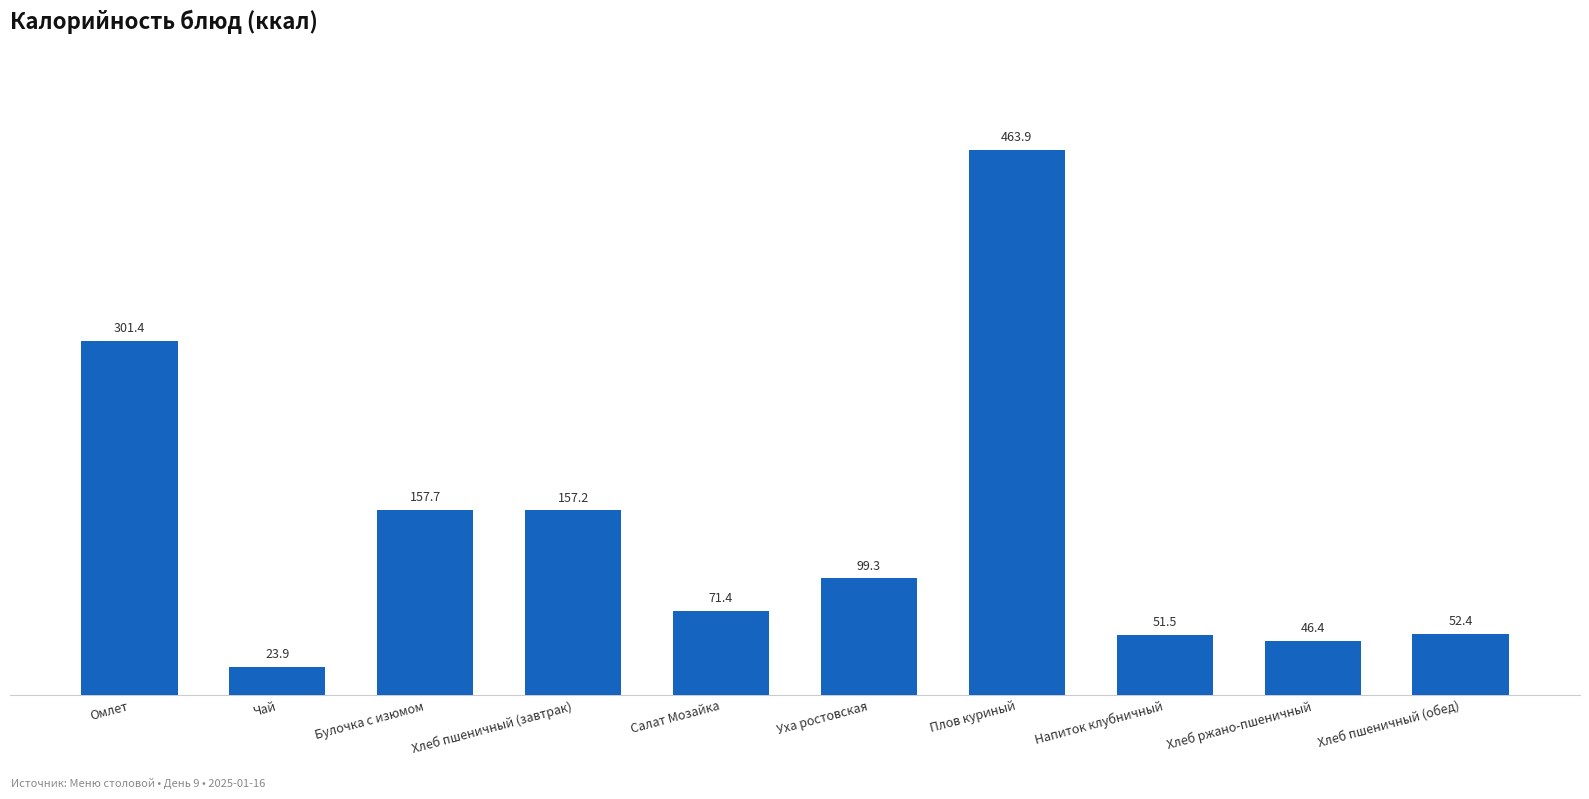

Rank the categories by value from lowest to highest.

Чай, Хлеб ржано-пшеничный, Напиток клубничный, Хлеб пшеничный (обед), Салат Мозайка, Уха ростовская, Хлеб пшеничный (завтрак), Булочка с изюмом, Омлет, Плов куриный